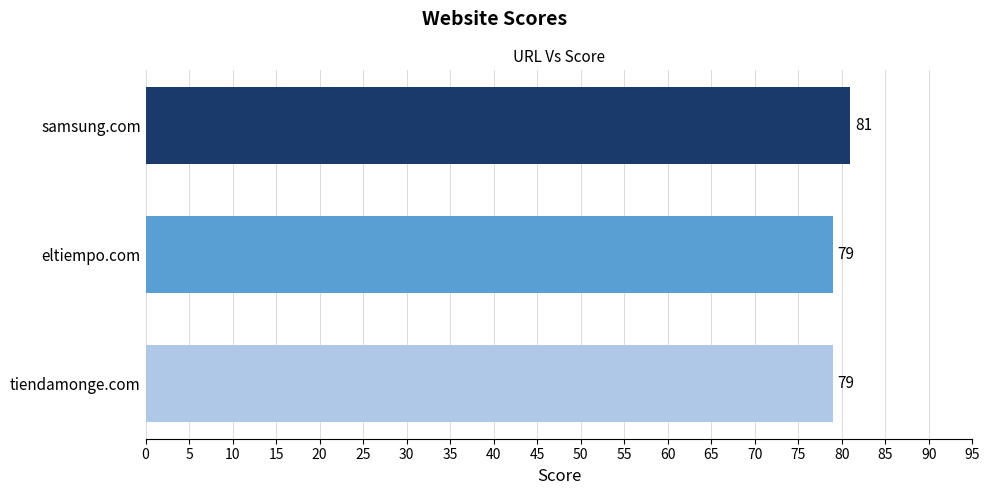

Between samsung.com and eltiempo.com, which is larger?

samsung.com